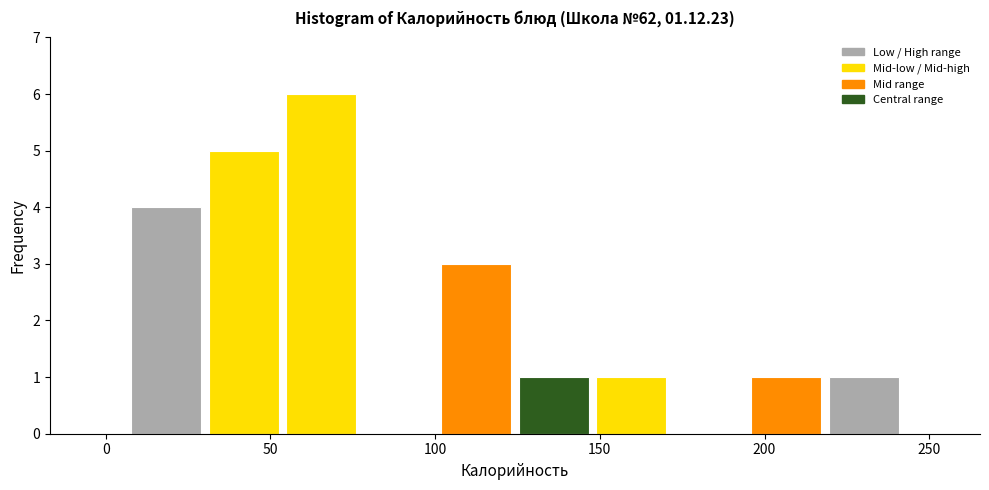

Reading left to right, list every bar in this chart as the range it spans on the x-axis followed by its height. Neither the bar edges nor the heights are printed on the chart, so give them approximately, as read against the axes.

5 to 30: 4
30 to 55: 5
55 to 75: 6
75 to 100: 0
100 to 125: 3
125 to 150: 1
150 to 170: 1
170 to 195: 0
195 to 220: 1
220 to 240: 1